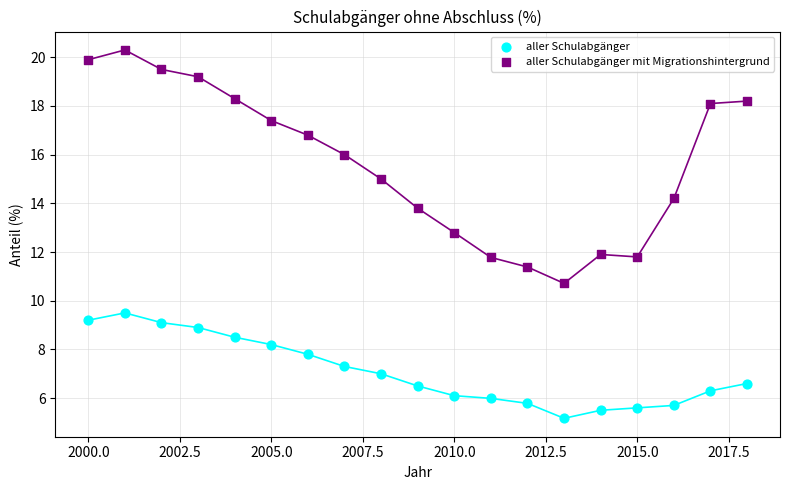

Which series has the widest spread of Y values?

aller Schulabgänger mit Migrationshintergrund